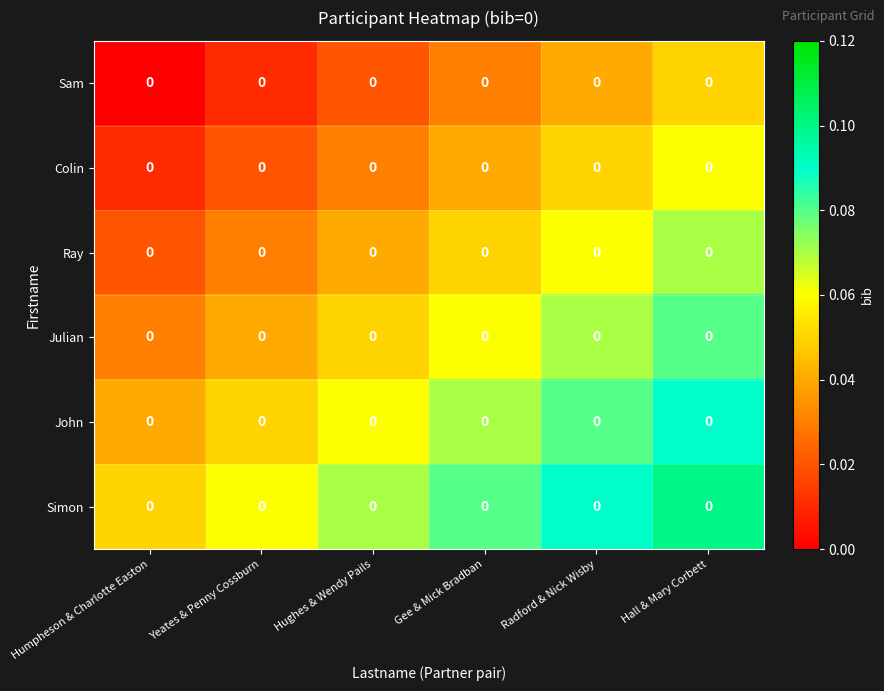

What is the sum of the Julian values at Humpheson & Charlotte Easton and Hughes & Wendy Pails?

0.1